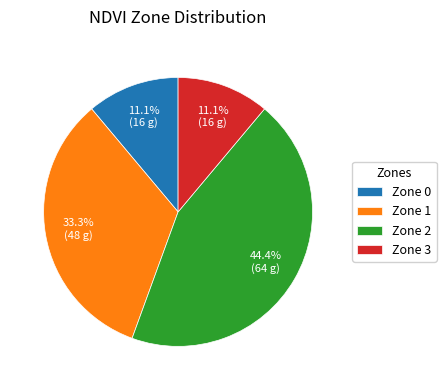

Which category has the biggest portion of the pie?

Zone 2